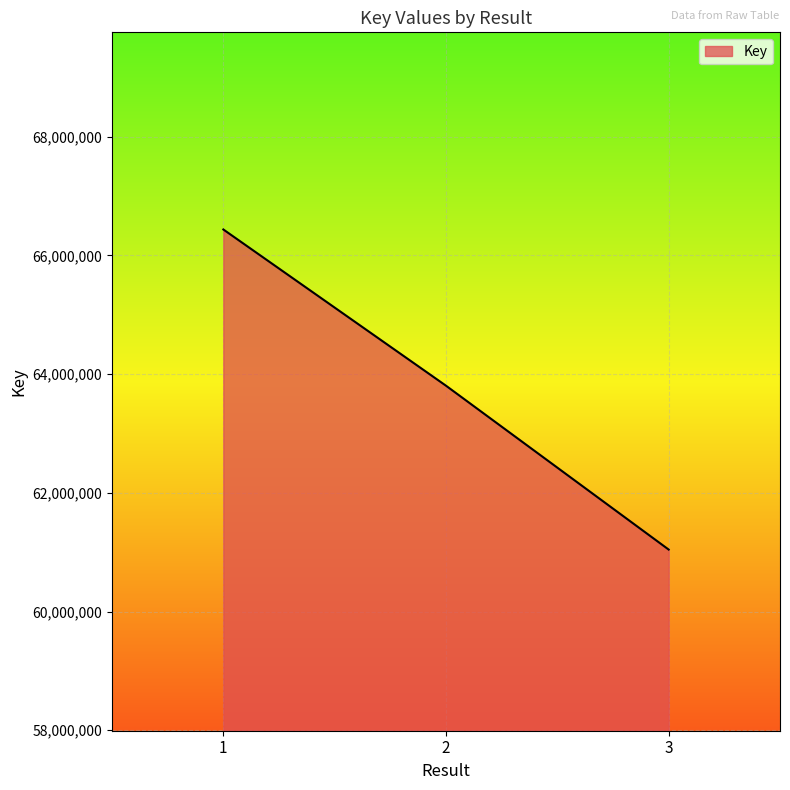

What is the approximate value at 2, to the nearest 10?

63804570